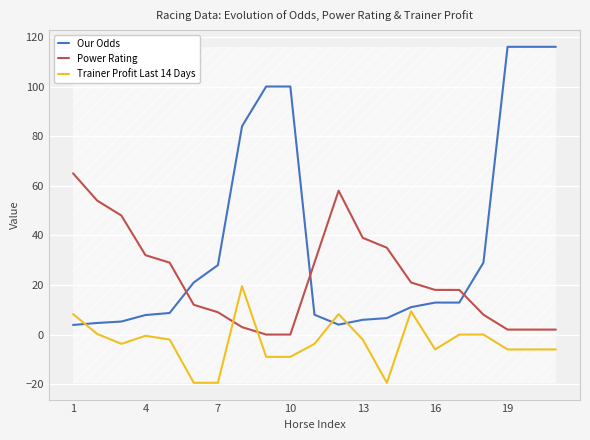

What is the minimum value shown in the chart?

-19.4